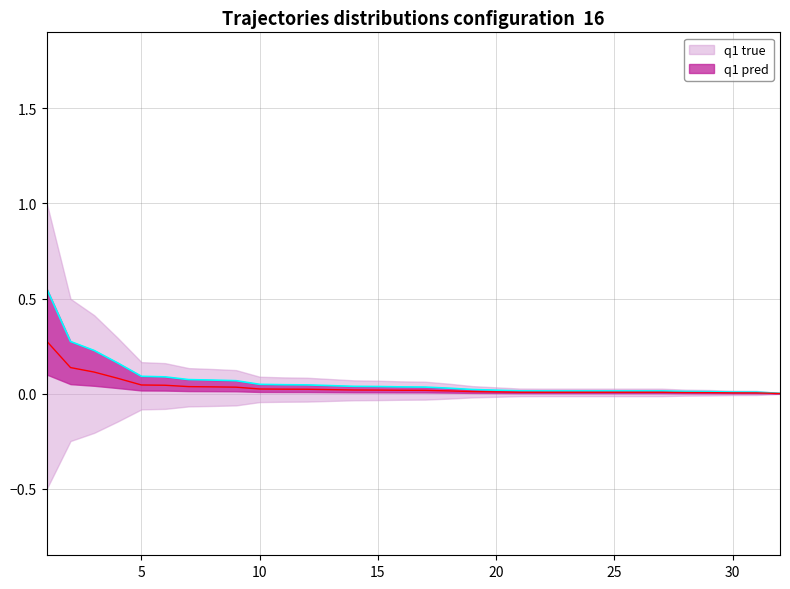

The chart shows a value of 0.0 at 9. True or false?

False